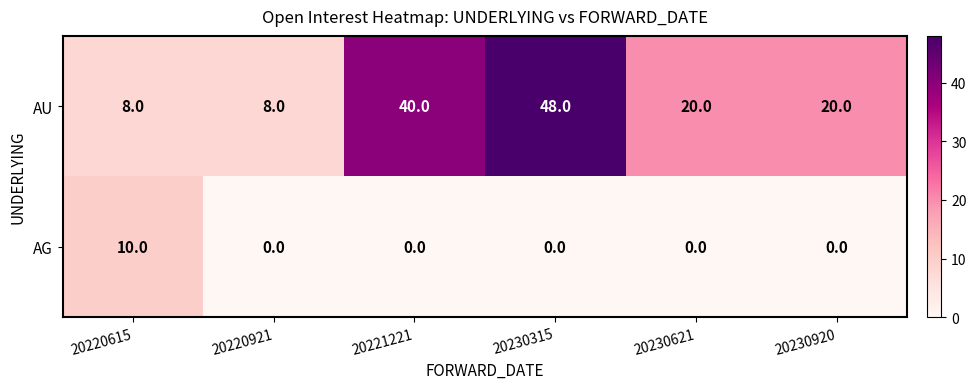

Reading right to left, what are all the values shown in this chart?

AU: 20230920=20	20230621=20	20230315=48	20221221=40	20220921=8	20220615=8
AG: 20230920=0	20230621=0	20230315=0	20221221=0	20220921=0	20220615=10